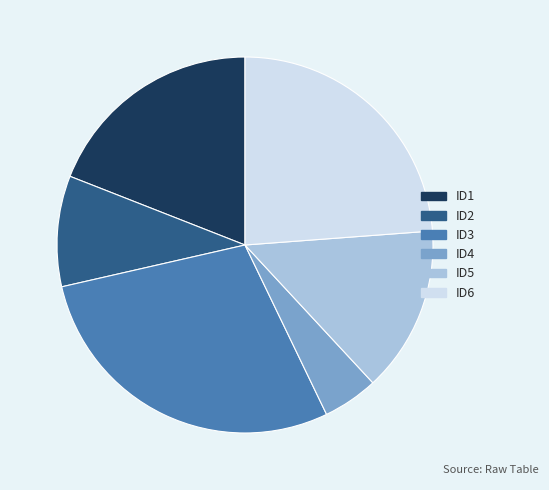

Is there a majority slice in this chart?

No